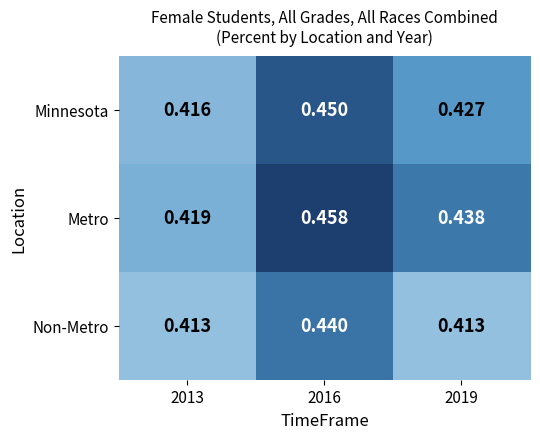

Between 2013 and 2019, which series saw the biggest shift?

Metro